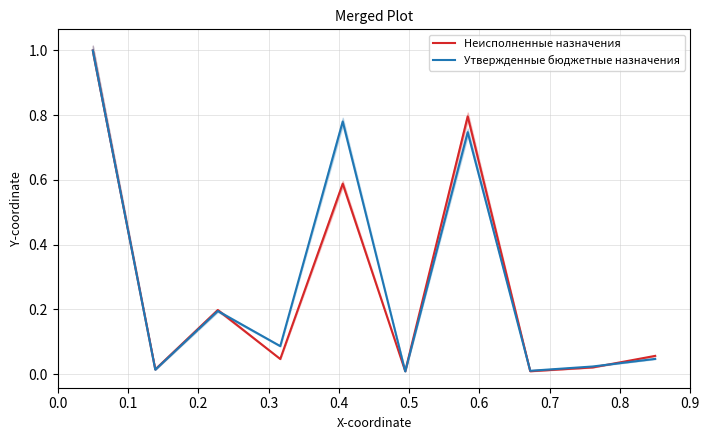

Rank the categories by Утвержденные бюджетные назначения value from lowest to highest.

0.5, 0.7, 0.1, 0.8, 0.9, 0.3, 0.2, 0.6, 0.4, 0.0